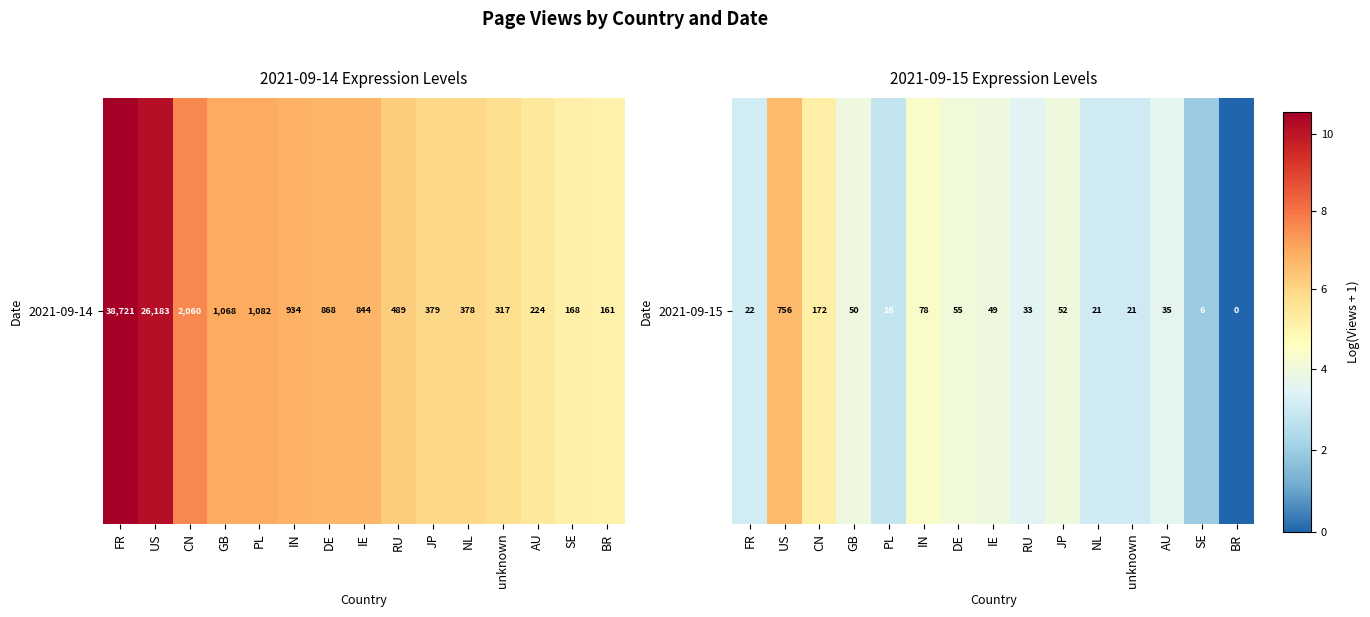

The chart shows a value of 1.9 at SE. True or false?

True